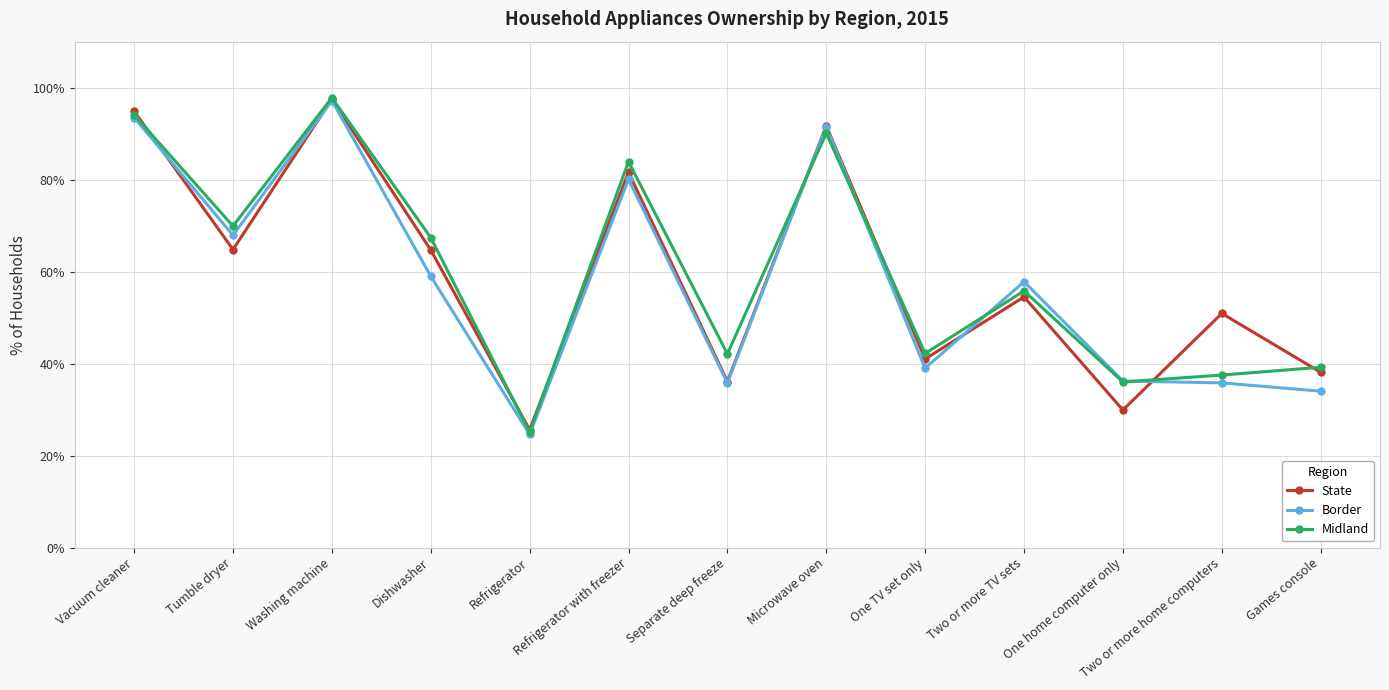

After their last crossing, which series has the higher values: State or Border?

State